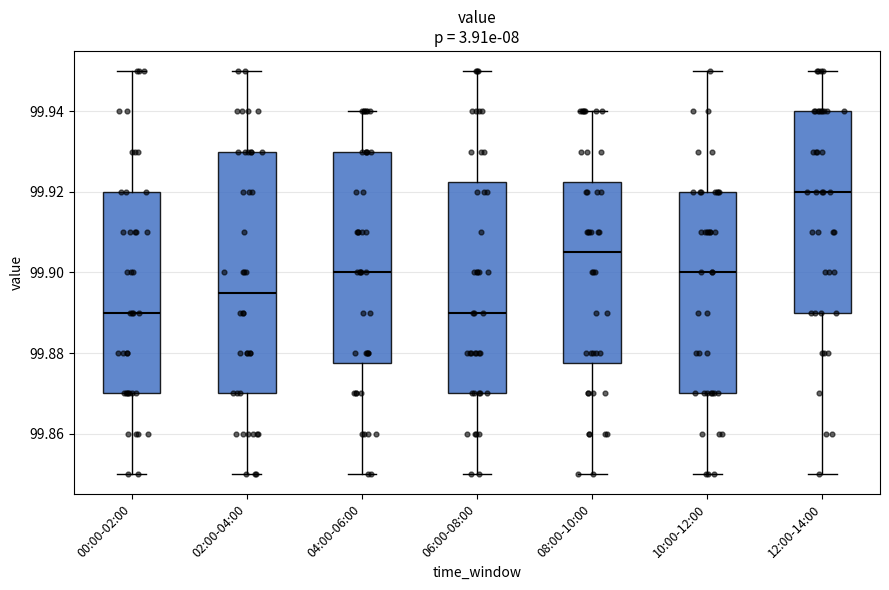

Reading left to right, transcribe this box plot: for each box, give where its median line is, the range the box spans, and where its two whiskers end, as read against the y-axis. The values are not printed on the chart, so give them approximately, as read against the axis.

00:00-02:00: median 99.890, box 99.870 to 99.920, whiskers 99.850 to 99.950
02:00-04:00: median 99.896, box 99.870 to 99.930, whiskers 99.850 to 99.950
04:00-06:00: median 99.900, box 99.878 to 99.930, whiskers 99.850 to 99.940
06:00-08:00: median 99.890, box 99.870 to 99.922, whiskers 99.850 to 99.950
08:00-10:00: median 99.906, box 99.878 to 99.922, whiskers 99.850 to 99.940
10:00-12:00: median 99.900, box 99.870 to 99.920, whiskers 99.850 to 99.950
12:00-14:00: median 99.920, box 99.890 to 99.940, whiskers 99.850 to 99.950